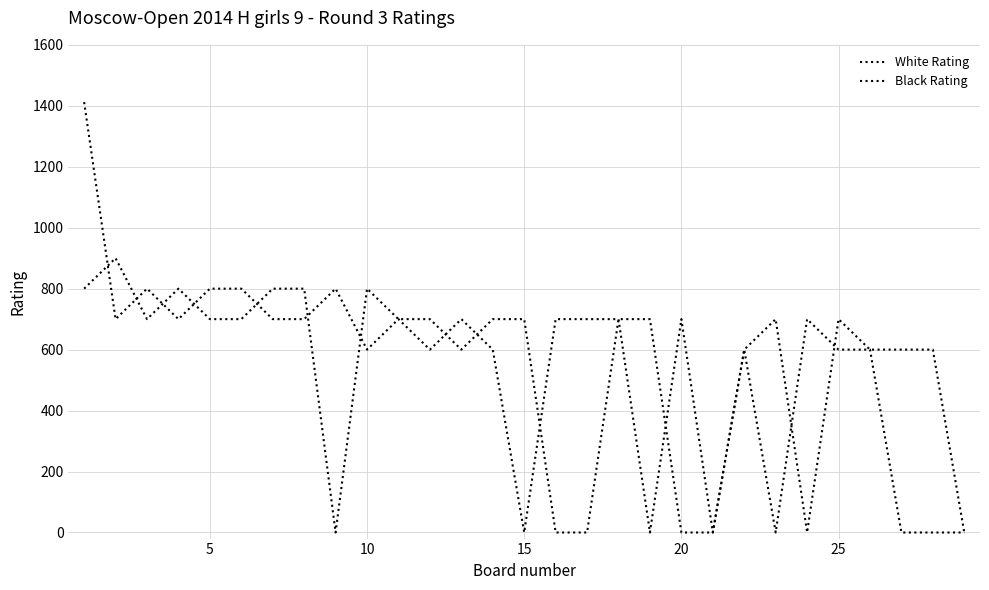

List the series in order of their overall mean, lowest first.

White Rating, Black Rating